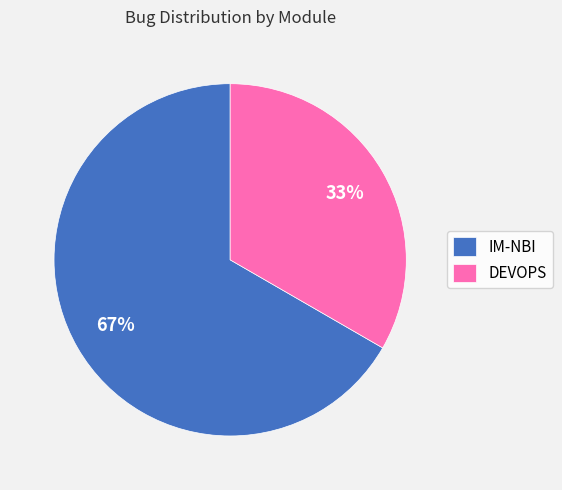

Is it true that DEVOPS is 33% of the pie?

True